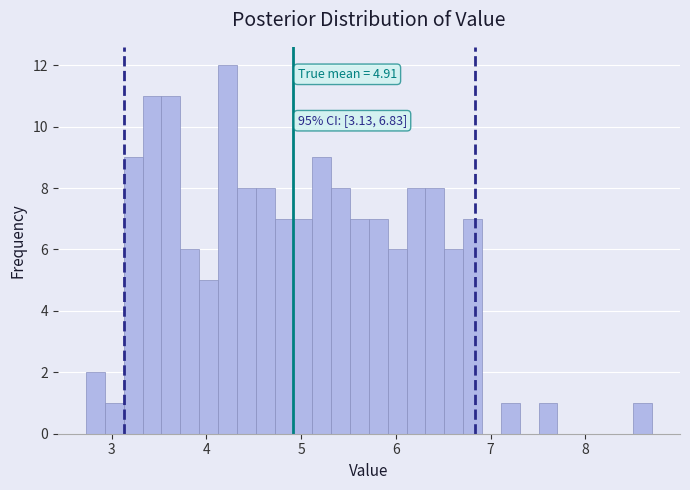

Read against the x-axis, roughly where is the centre of the tallest bar?

4.2